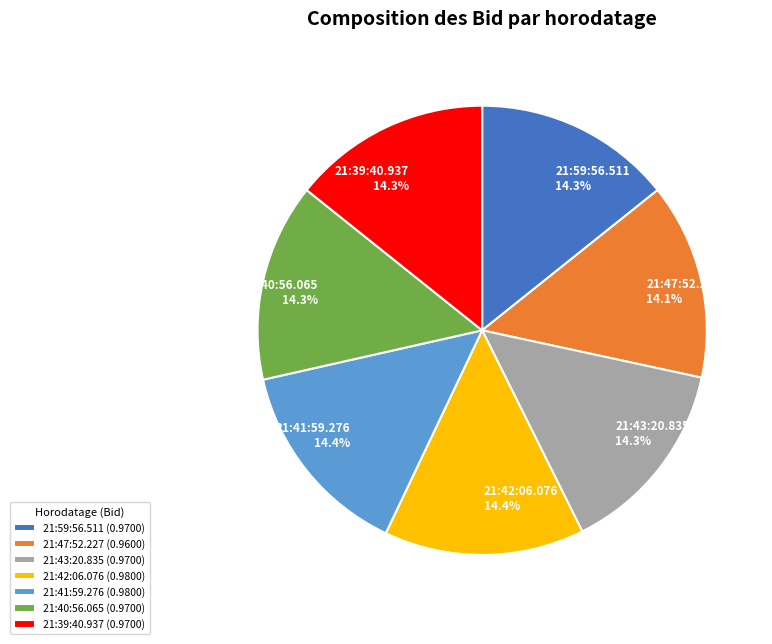

Does 21:43:20.835 represent more than half of the total?

No